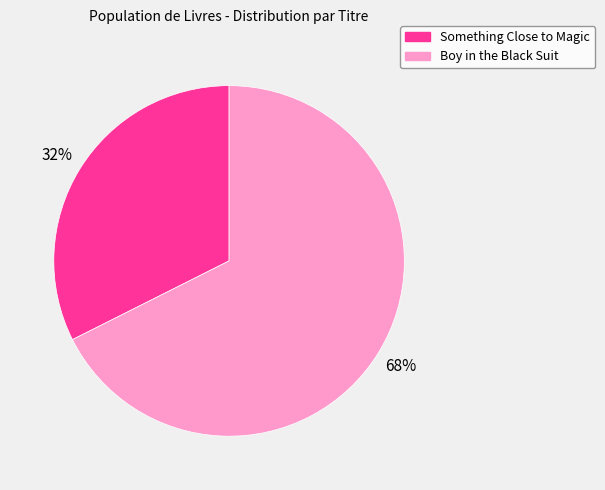

The Boy in the Black Suit slice represents 53% of the pie. True or false?

False